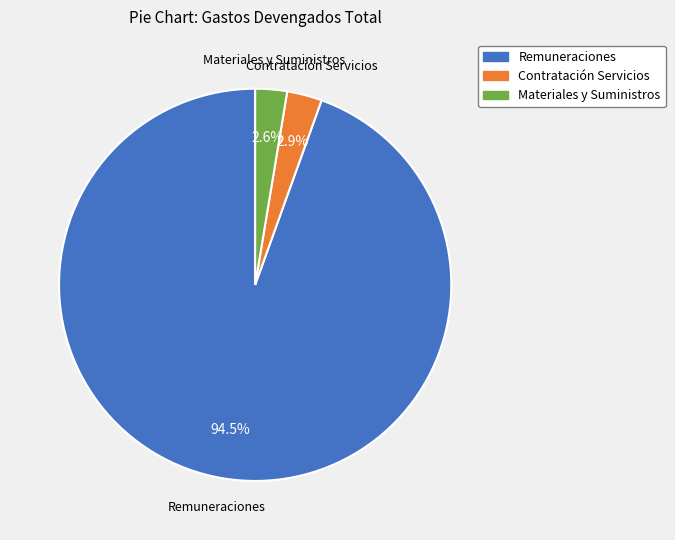

Which slice is the largest?

Remuneraciones